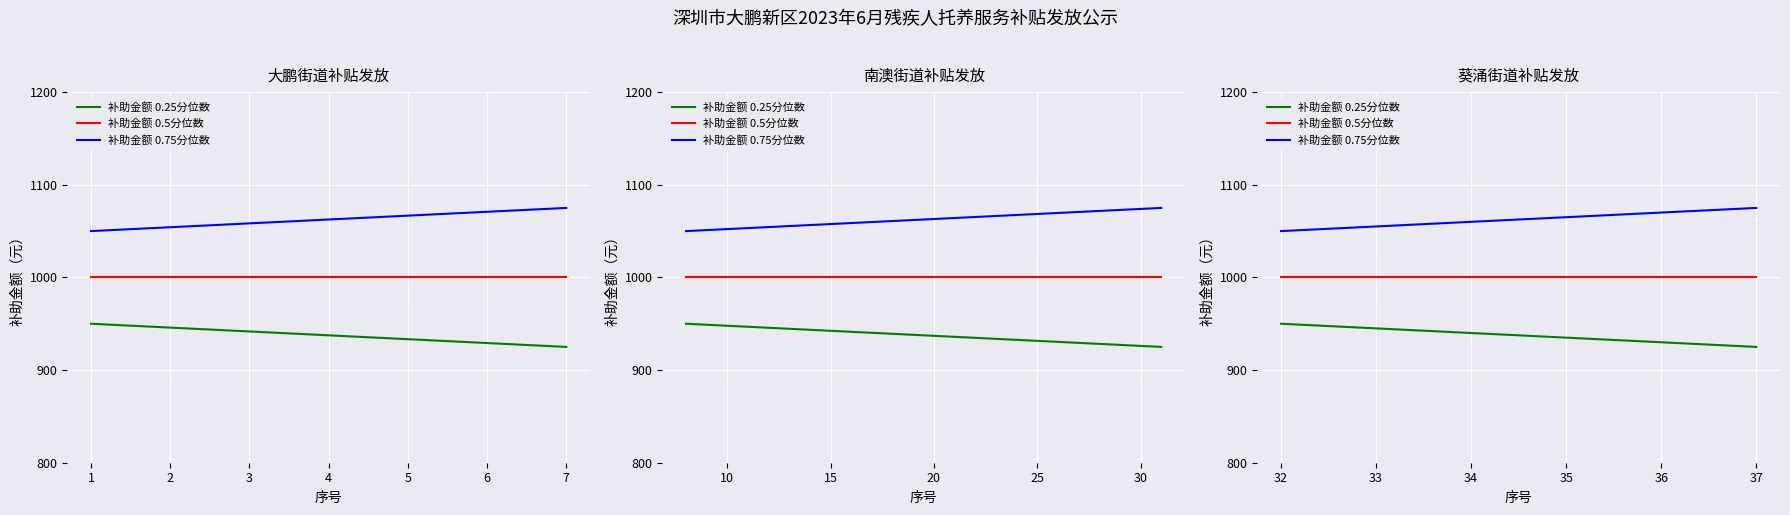

Is it true that 补助金额 0.75分位数 equals 1519 at 34?

False